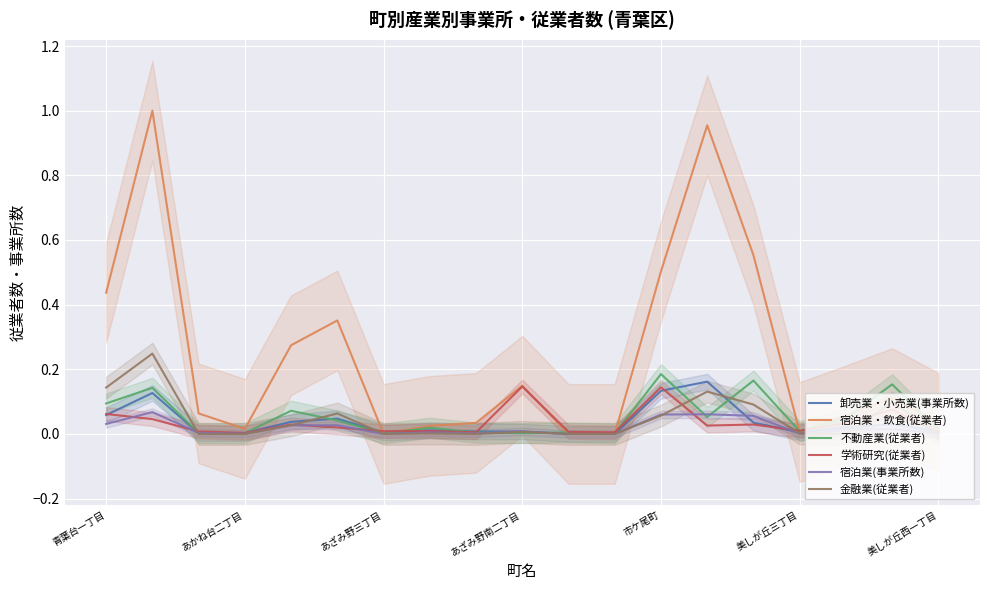

The value of 宿泊業・飲食(従業者) at 美しが丘三丁目 is 0.2. True or false?

False